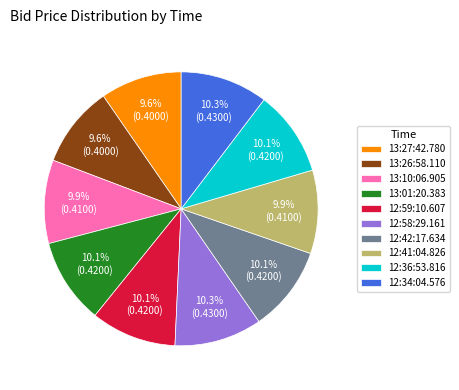

How much of the chart is everything except 13:01:20.383?

89.9%